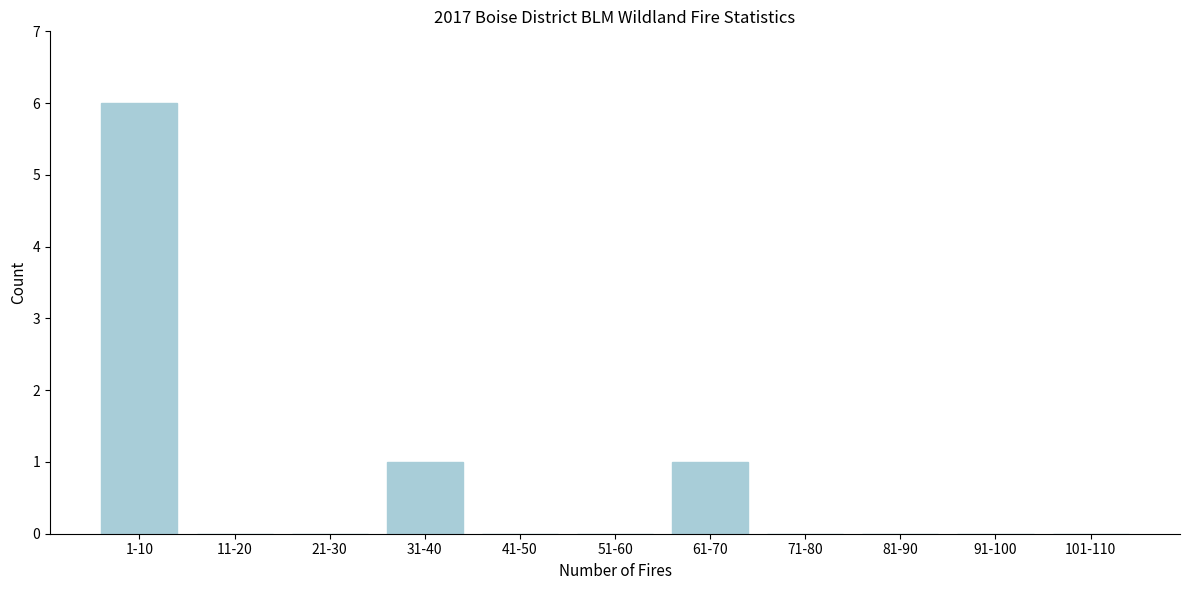

Reading left to right, extract all data points from this chart.

1-10=6	11-20=0	21-30=0	31-40=1	41-50=0	51-60=0	61-70=1	71-80=0	81-90=0	91-100=0	101-110=0